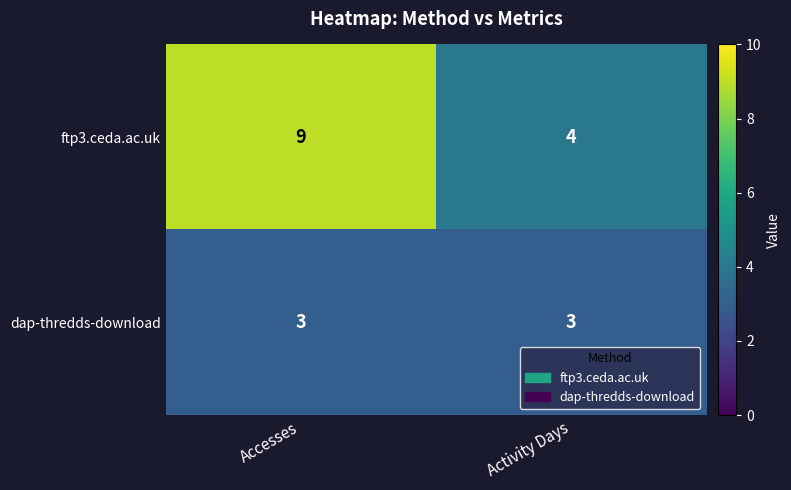

What is the greatest value displayed?

9